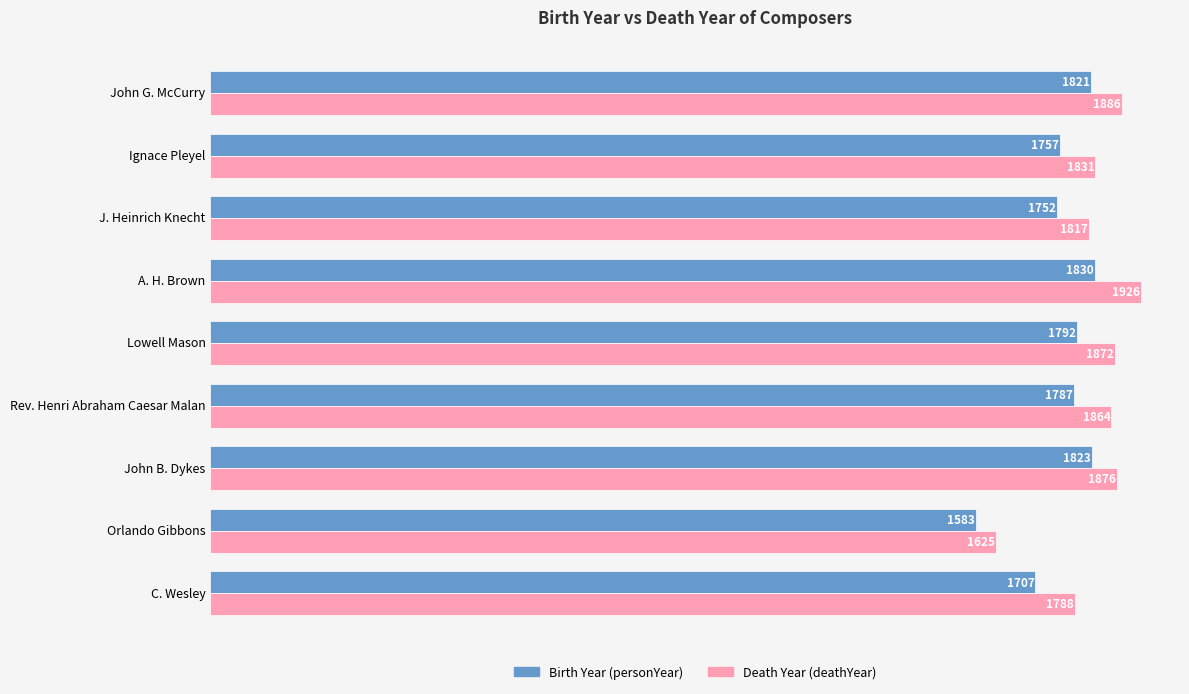

At which category is the sum across all series the highest?

A. H. Brown